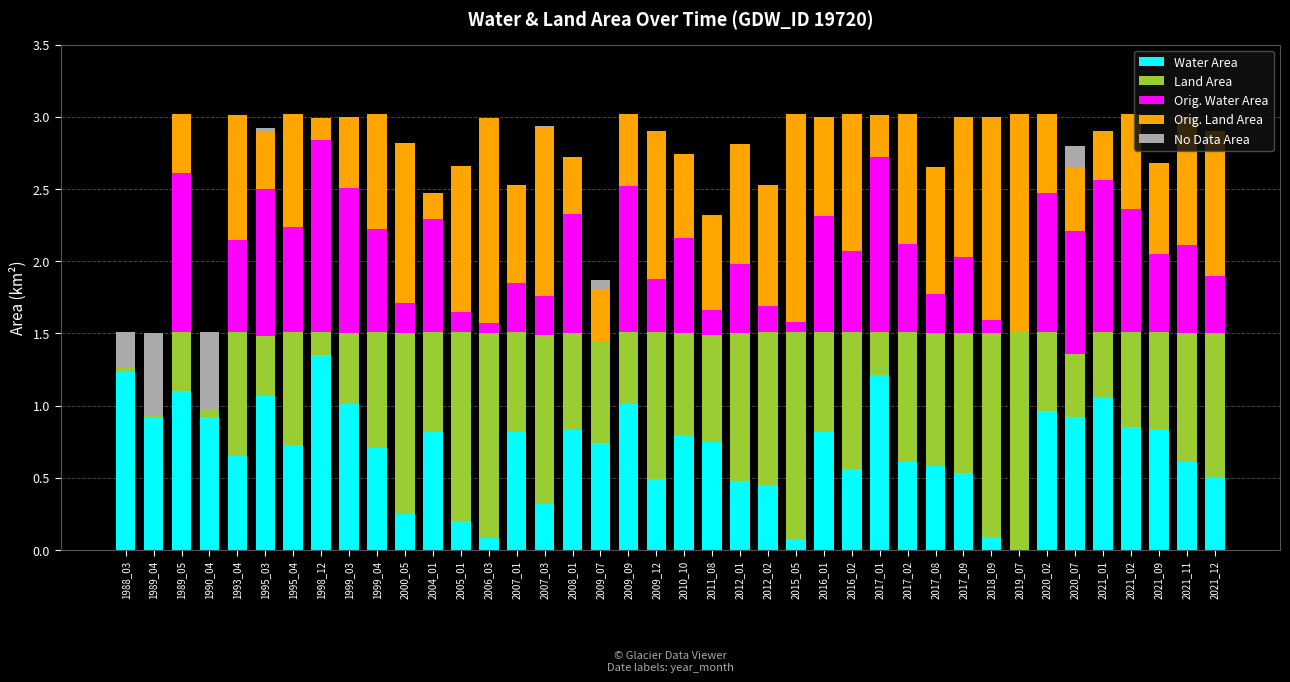

Is it true that Water Area equals 0.7 at 1999_04?

True